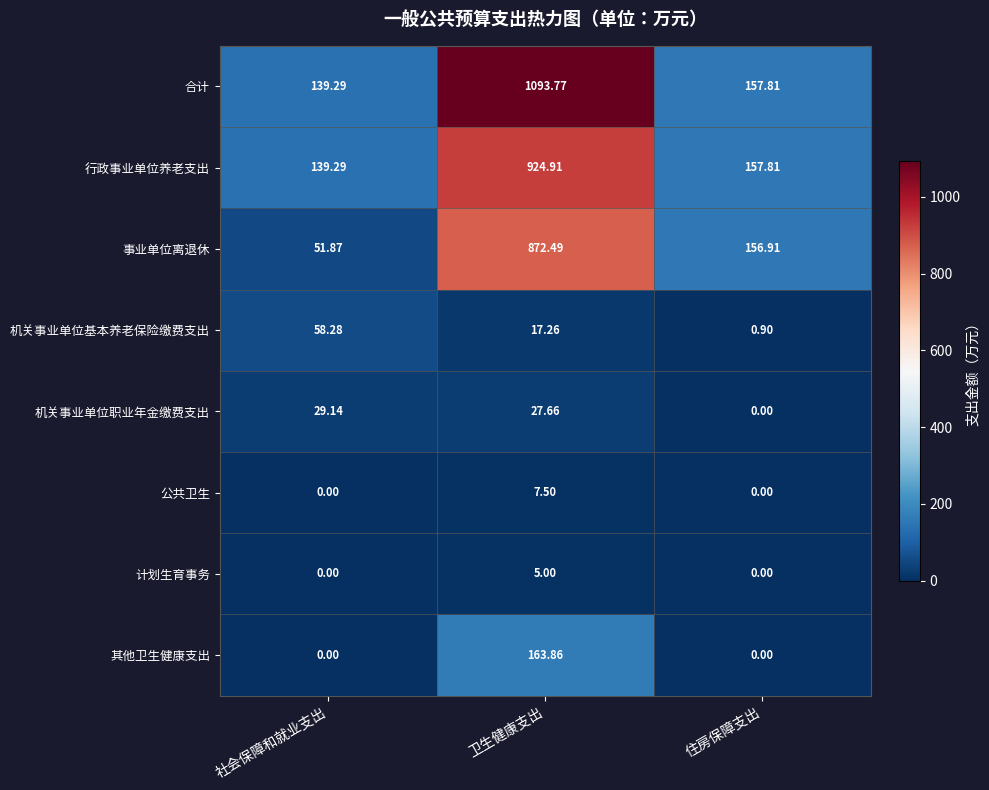

At which label is 机关事业单位职业年金缴费支出 closest to 14?

卫生健康支出